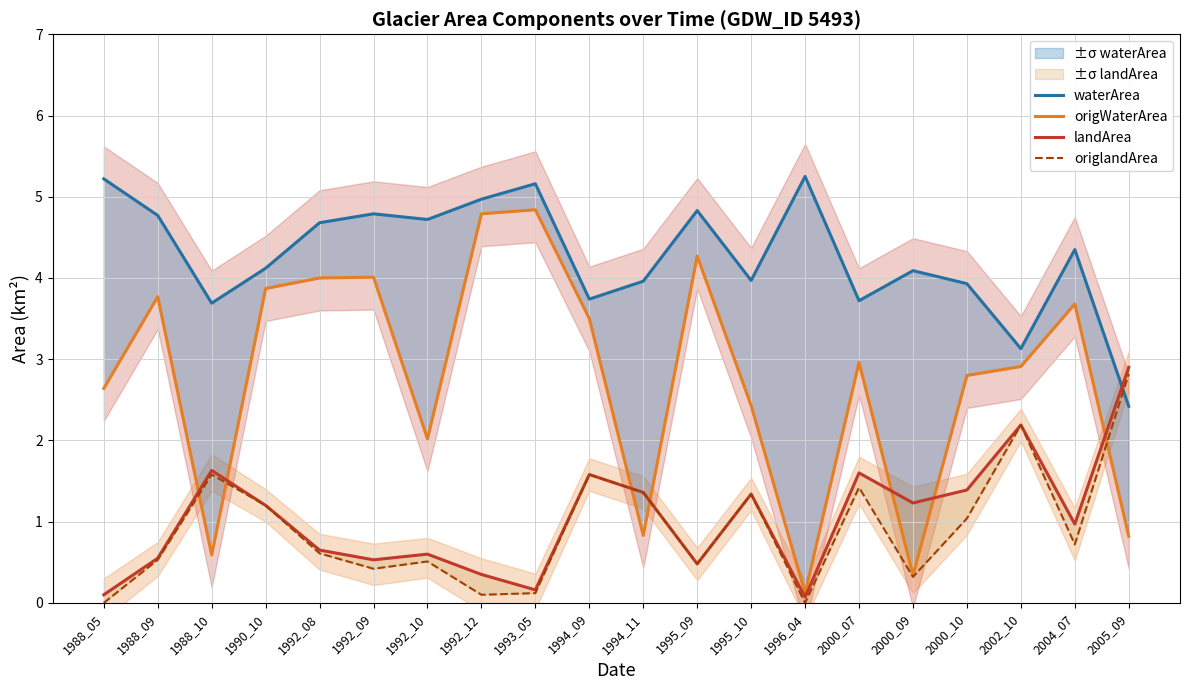

True or false: origWaterArea and waterArea cross at least once.

False